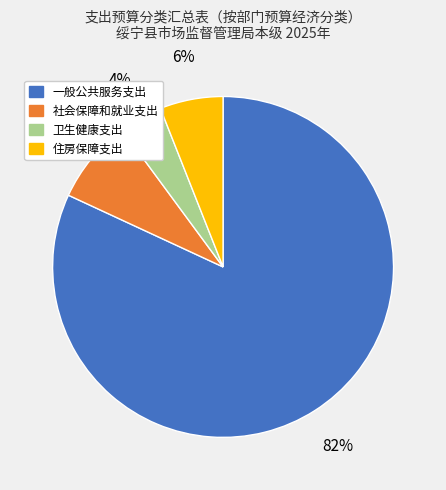

Is the sum of 住房保障支出 and 社会保障和就业支出 greater than half?

No